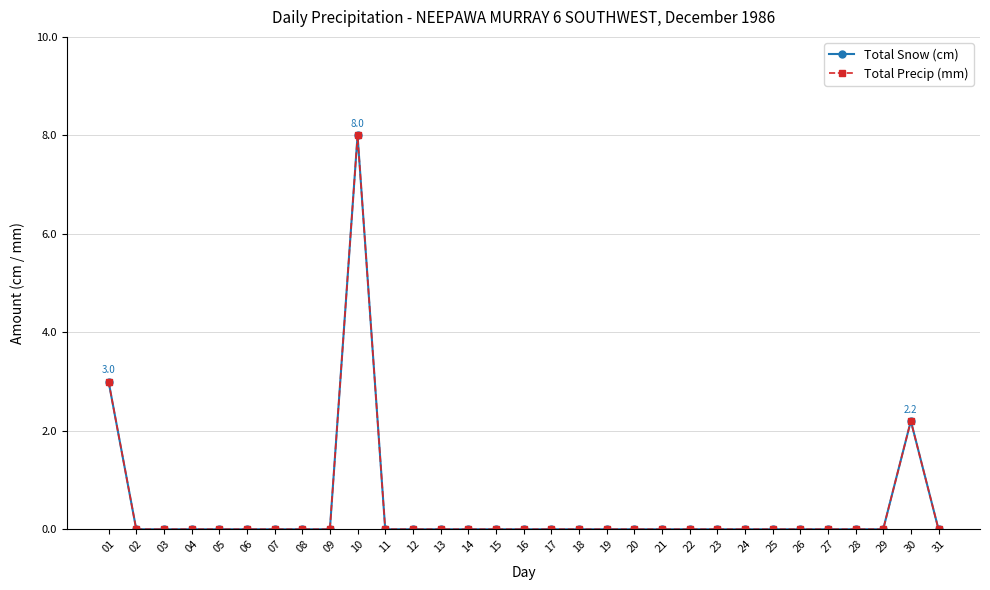

Which series has the largest total across all categories?

Total Snow (cm)